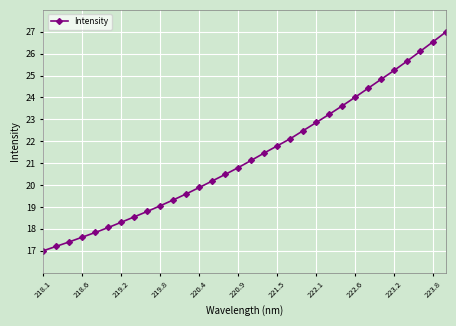

What is the greatest value displayed?

27.0